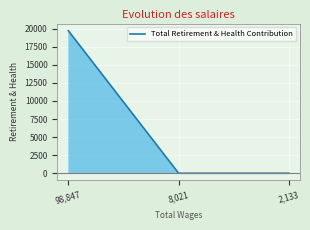

What is the label of the 2nd point from the left?

8,021